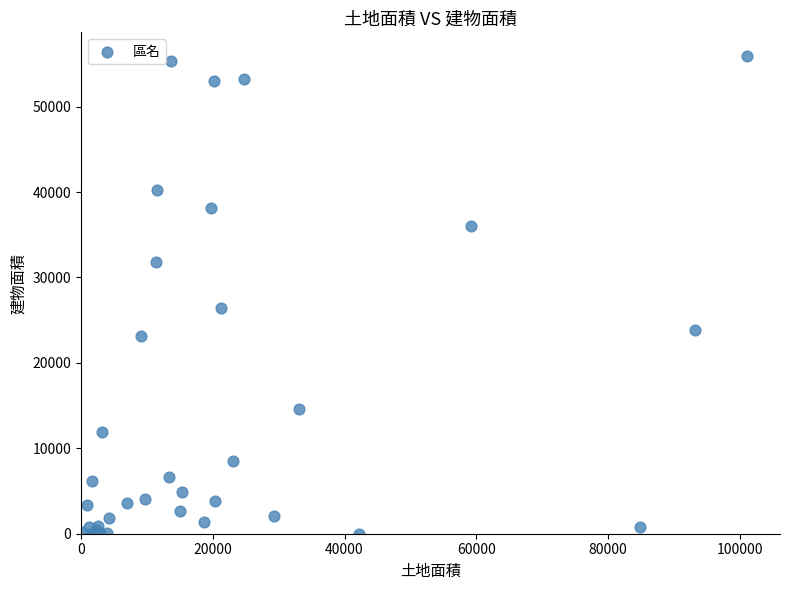

What Y value in the scatter plot is closest to 27948?

26425.7